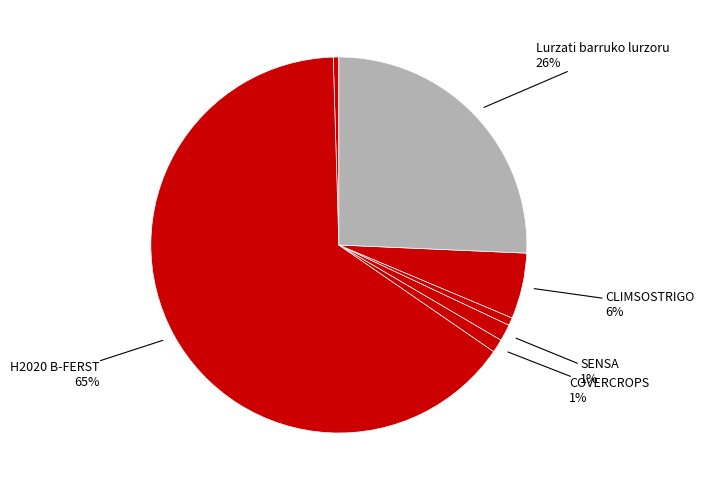

What is the smallest slice in the pie chart?

H2020 FREEMYCO